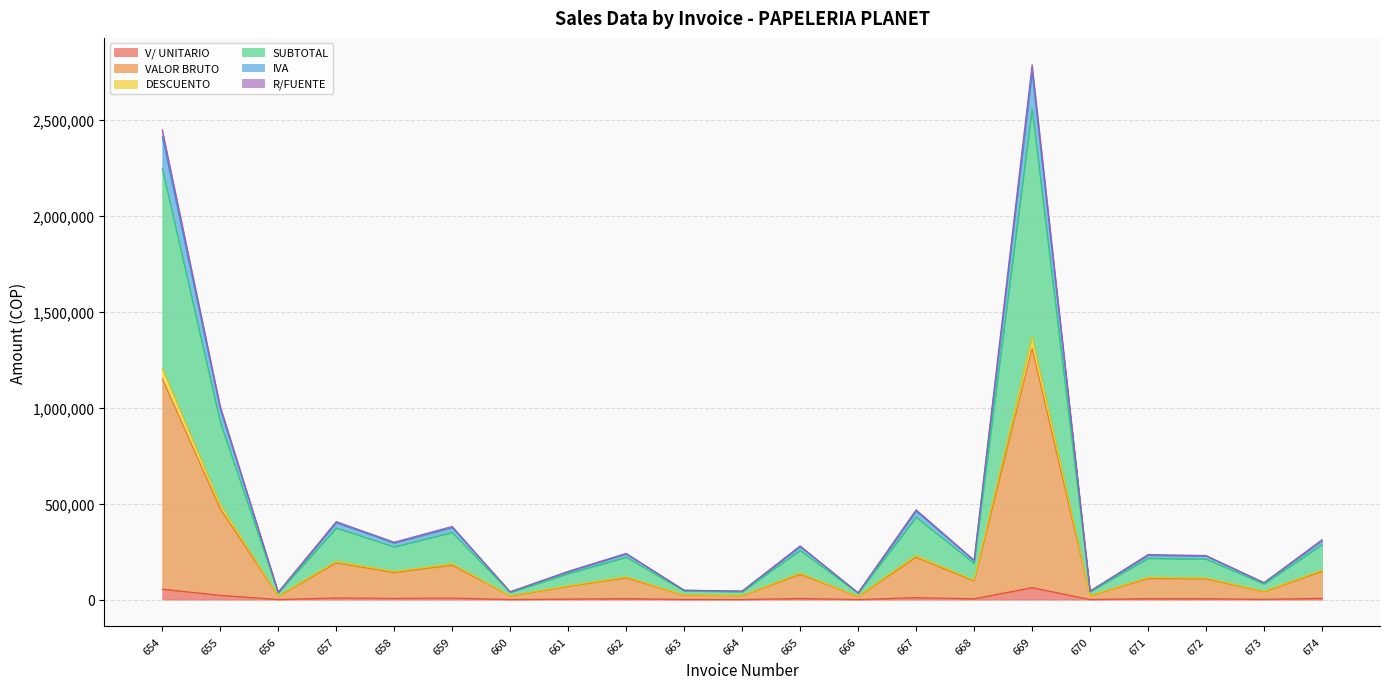

Where does the SUBTOTAL series first go above 215496?

654